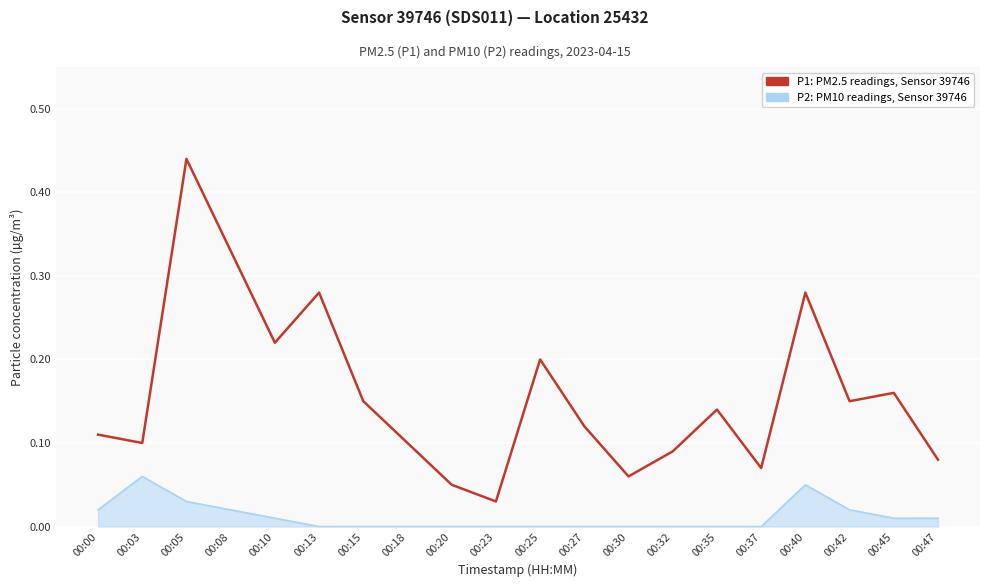

The P2 line series shows 0.0 at 00:30. True or false?

True